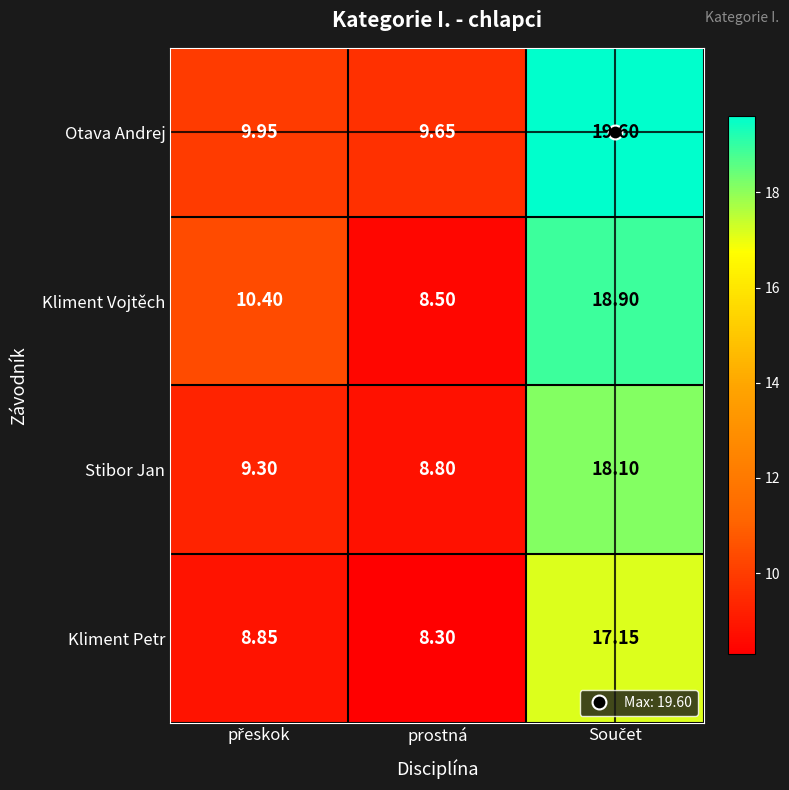

Which series has the largest total across all categories?

Otava Andrej